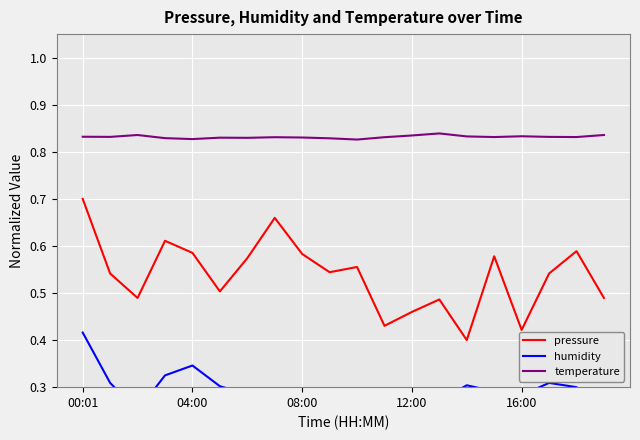

What is the greatest value displayed?

0.8